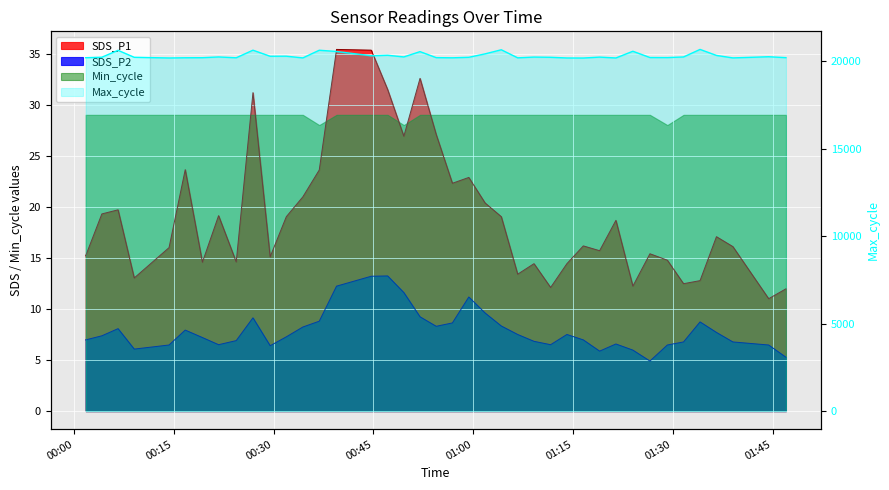

What position from the left is 2023/01/10 00:29:28?

11